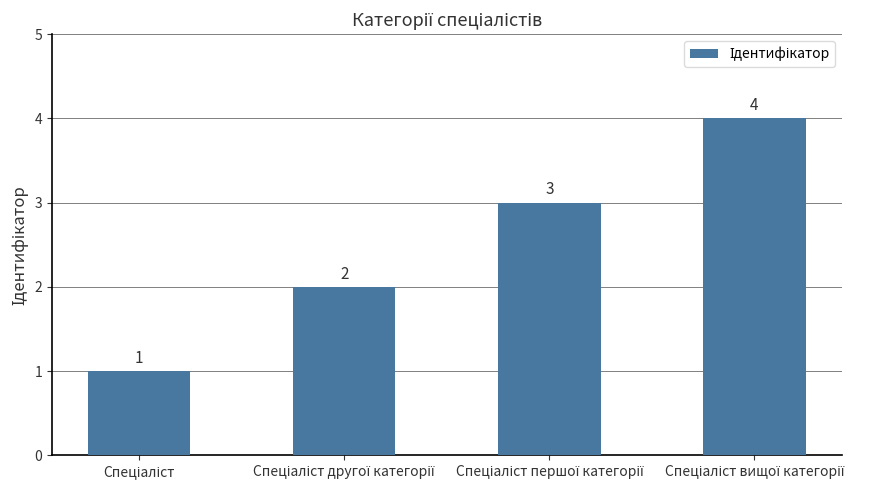

What is the sum of all values?

10